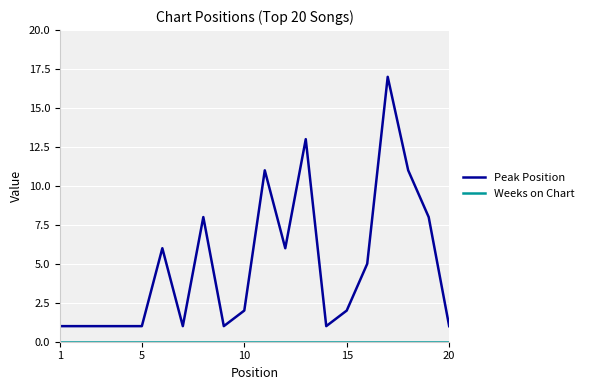

What is the difference between the maximum and second lowest values in the Peak Position series?

16